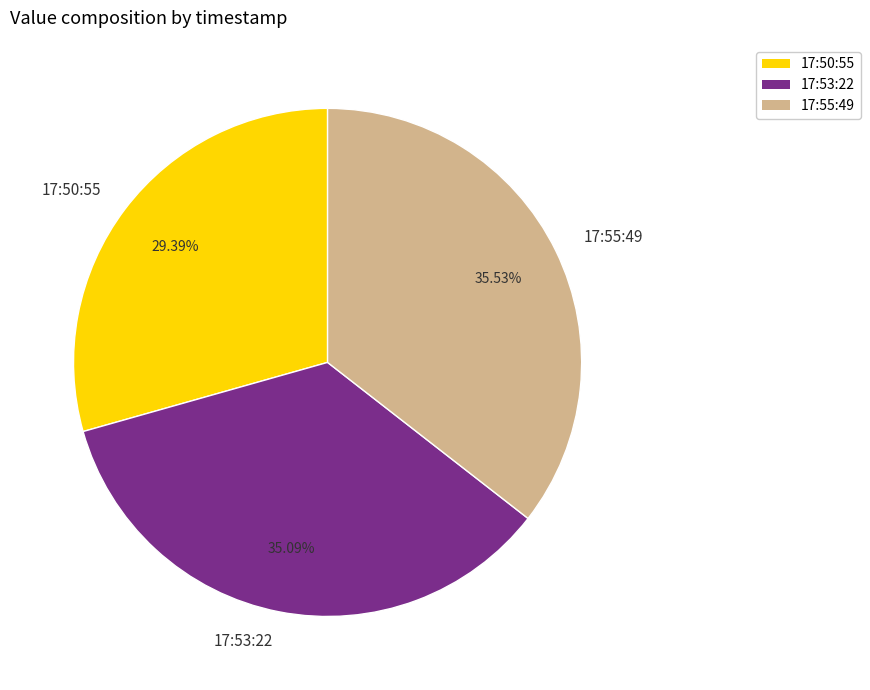

Does 17:50:55 account for over 50% of the chart?

No